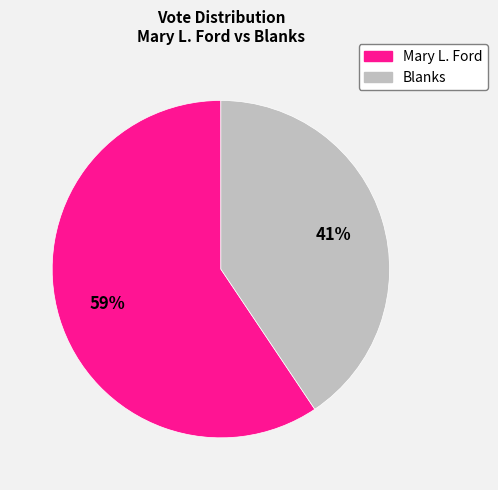

To the nearest percent, what is the average slice percentage?

50%